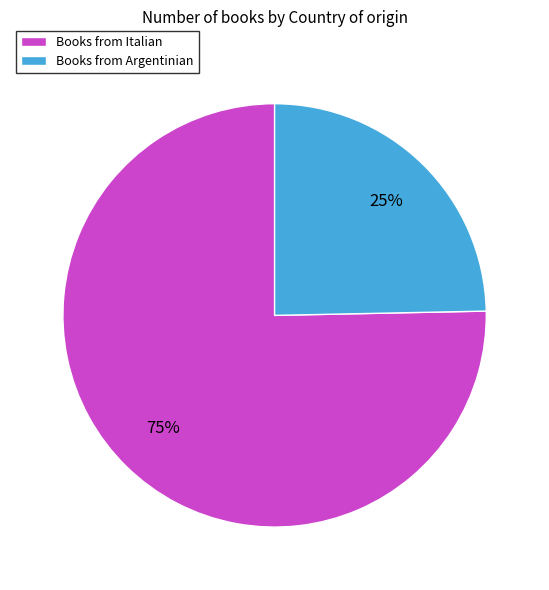

To the nearest percent, what is the average slice percentage?

50%